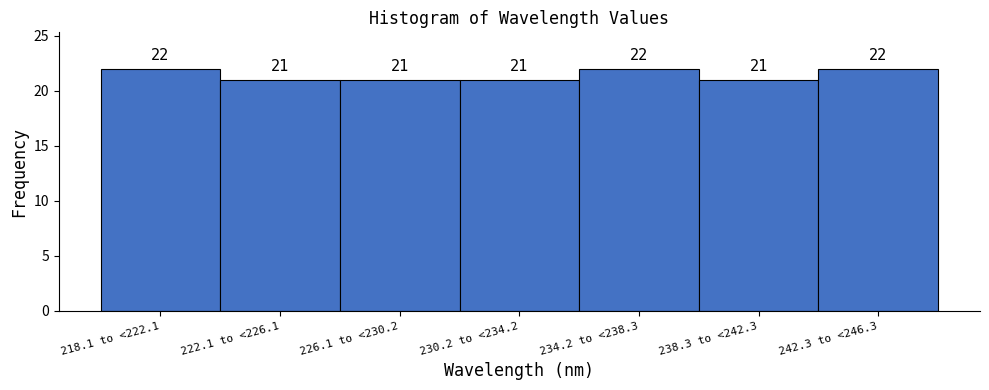

Reading left to right, what are all the values shown in this chart?

22	21	21	21	22	21	22